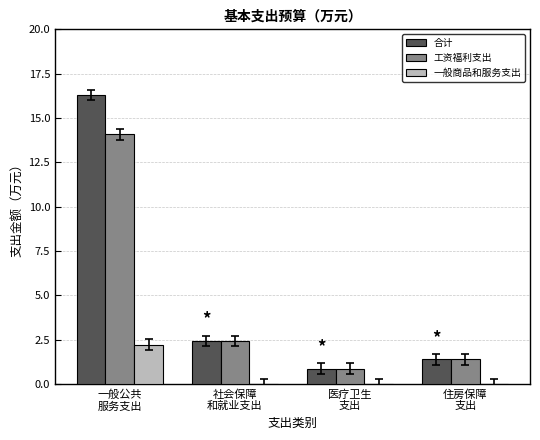

Which category has the highest value in the 合计 series?

一般公共
服务支出